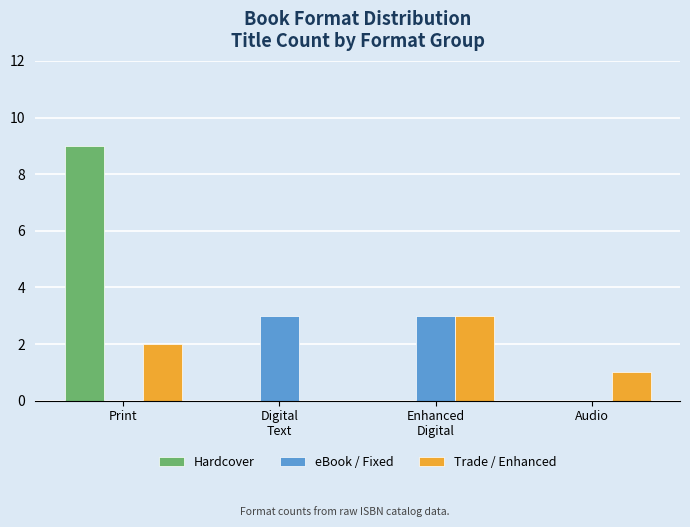

Reading right to left, what are all the values shown in this chart?

Hardcover: 0	0	0	9
eBook / Fixed: 0	3	3	0
Trade / Enhanced: 1	3	0	2